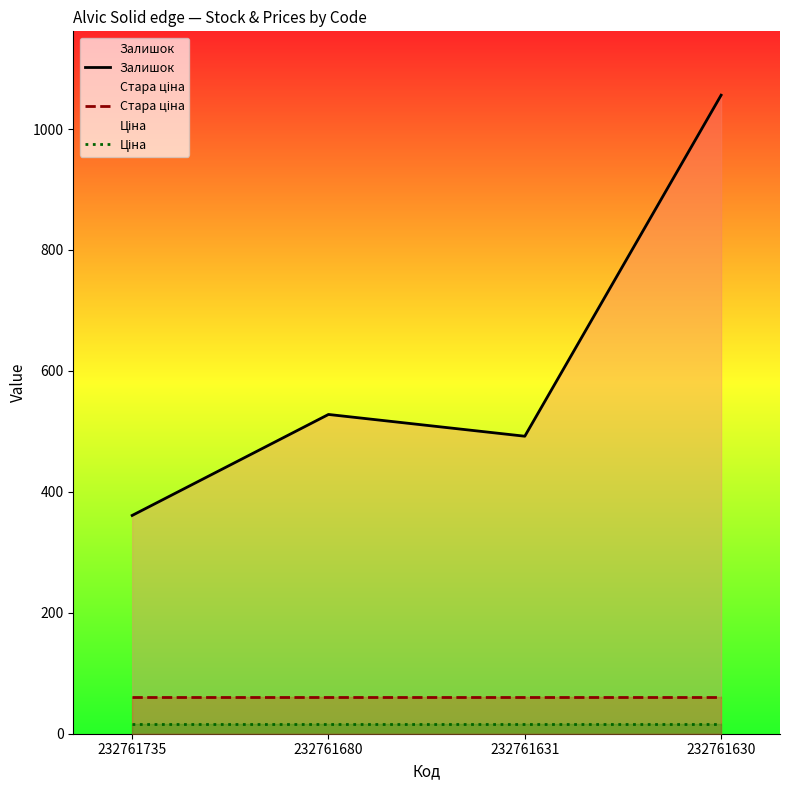

True or false: Залишок and Стара ціна intersect in this chart.

False